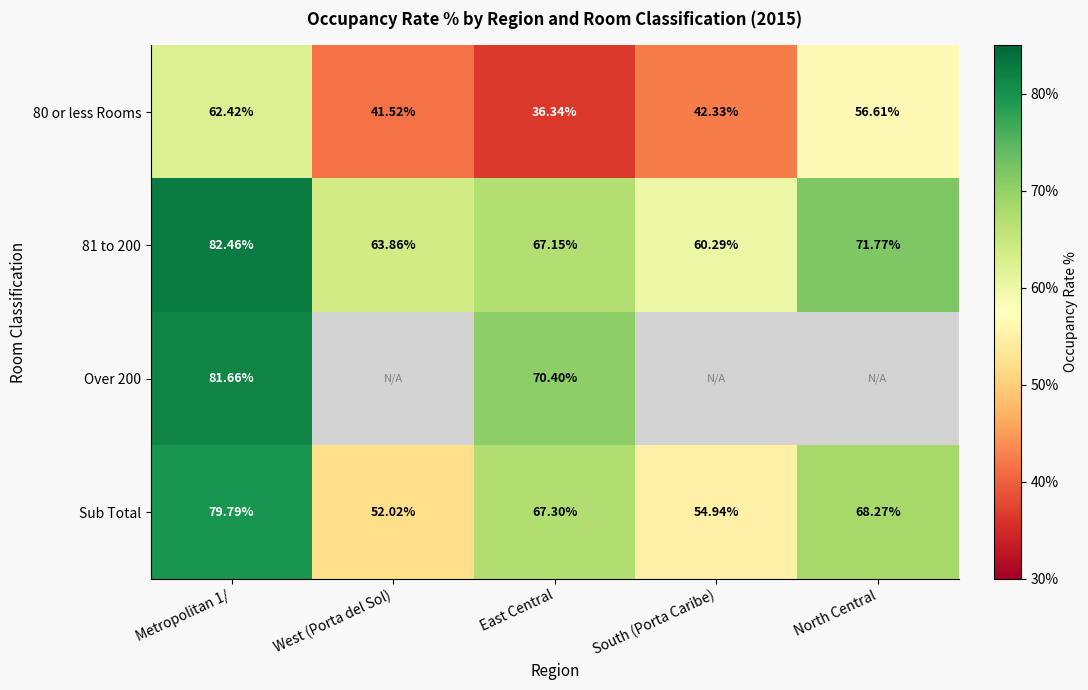

Is the value of 80 or less Rooms at South (Porta Caribe) greater than the value of Over 200 at Metropolitan 1/?

No